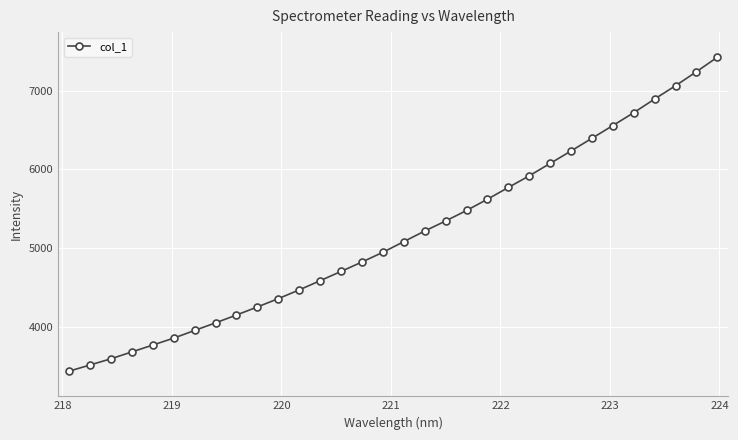

What is the value of the 3rd point from the left?

3590.6